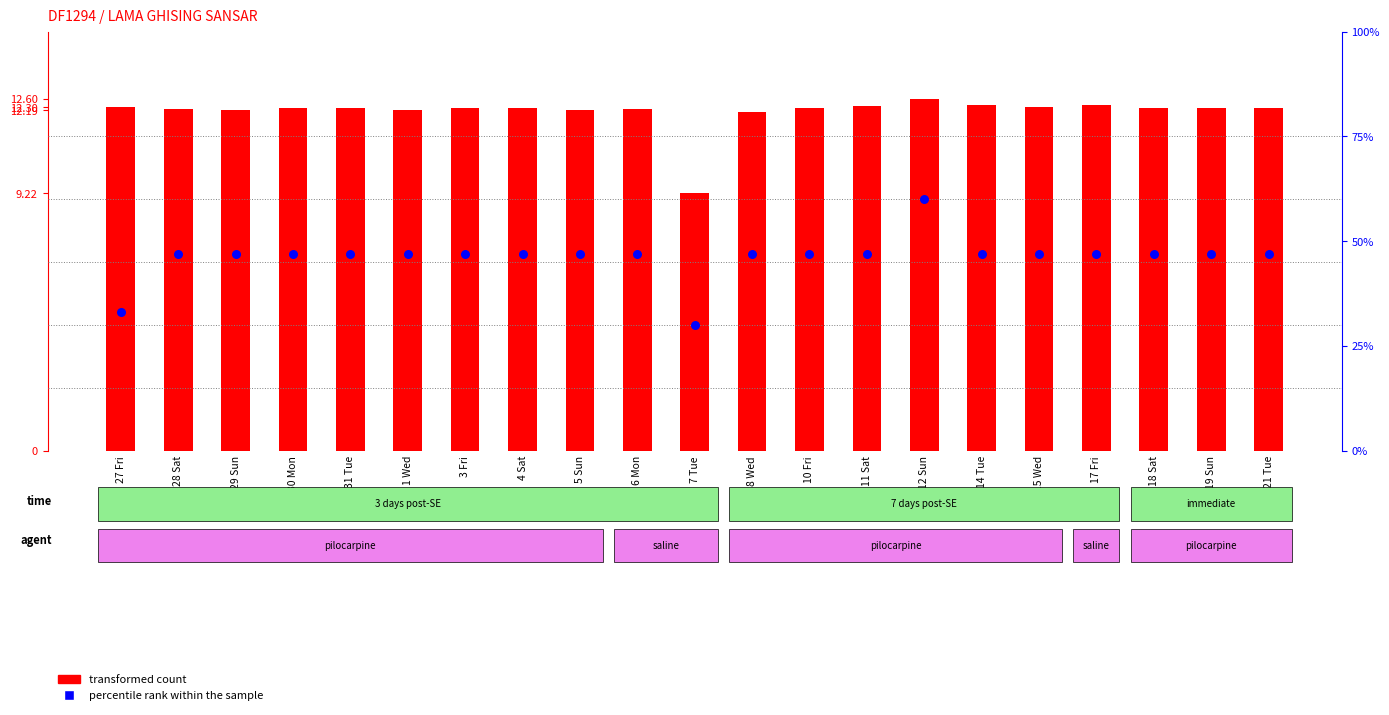

Which series contains the highest Y value?

transformed count